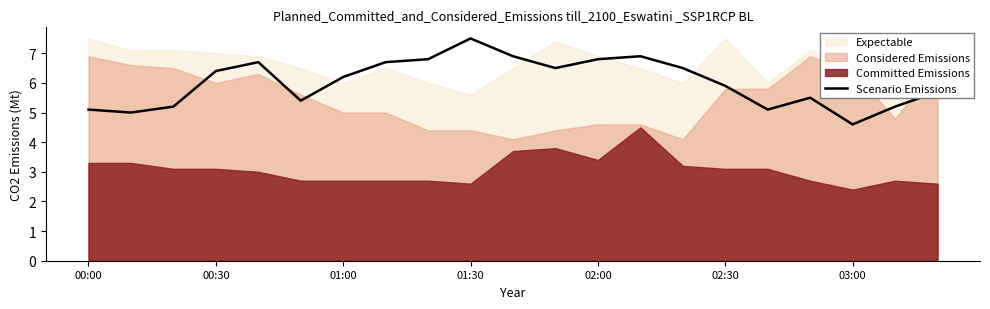

True or false: the data shows 5.7 at 20.

True